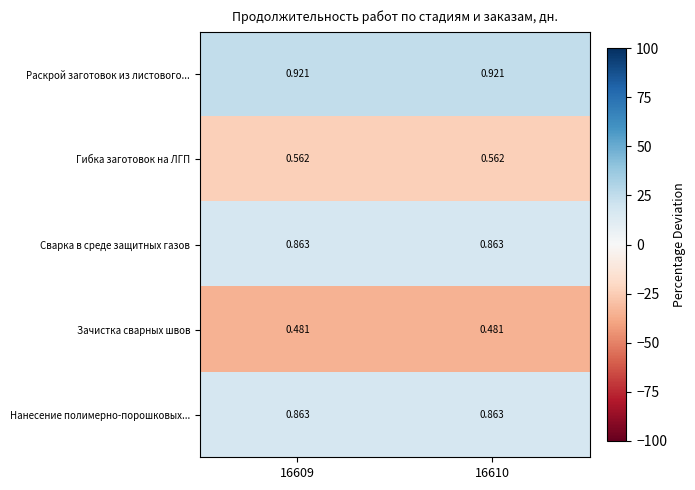

Is the value of Нанесение полимерно-порошковых... at 16609 greater than the value of Зачистка сварных швов at 16609?

Yes